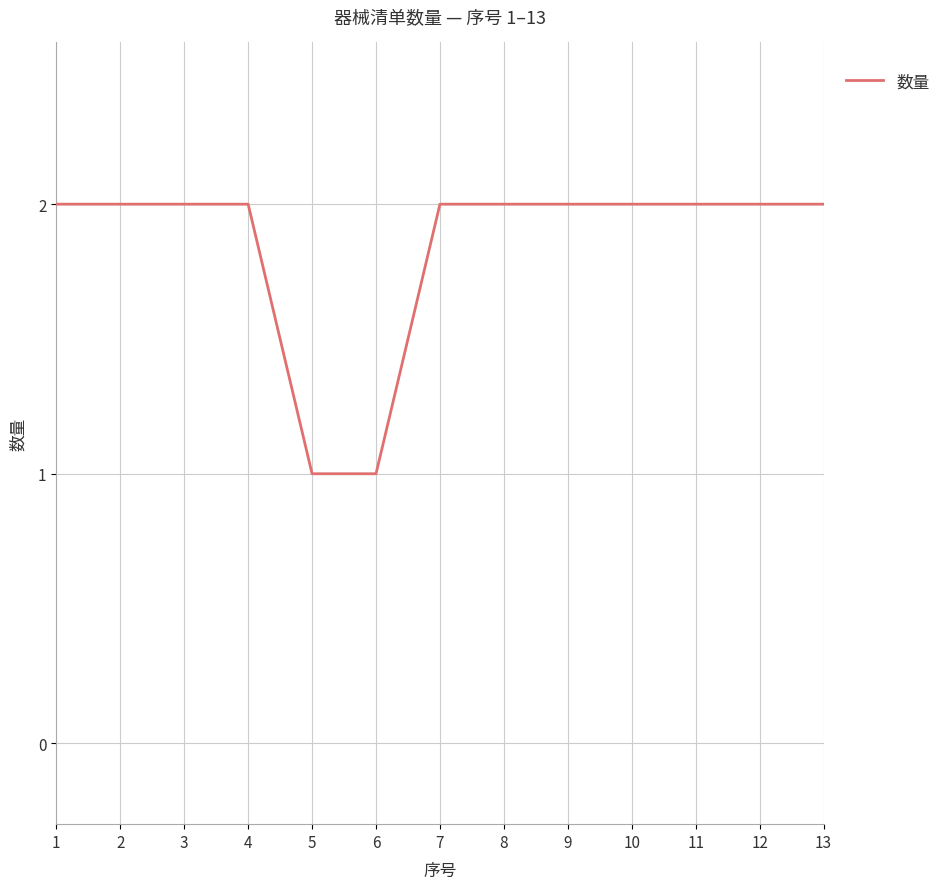

What is the difference between the maximum and minimum values?

1